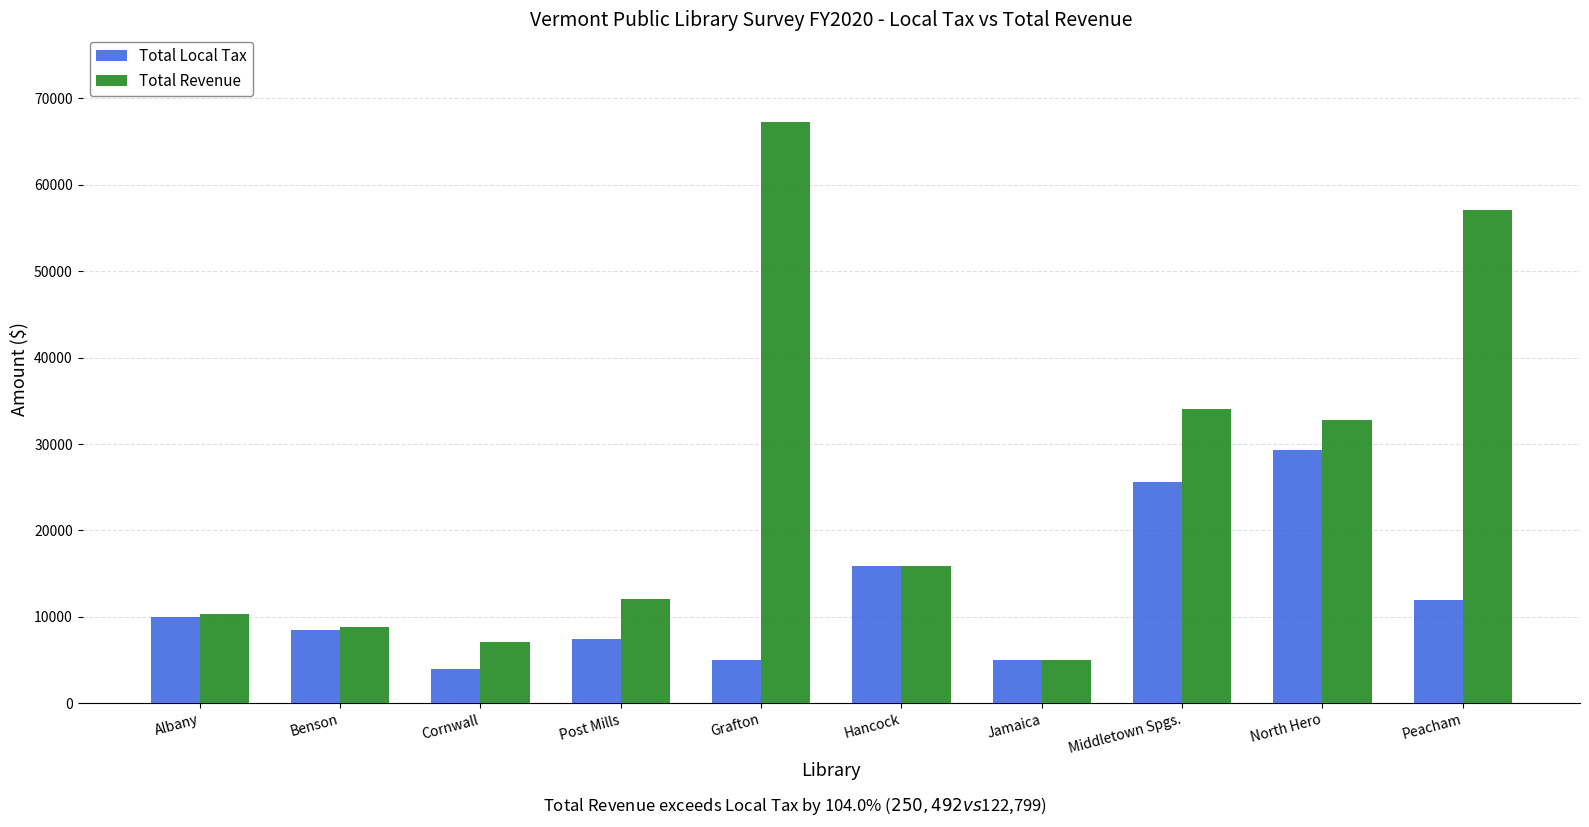

How many series are shown in this chart?

2